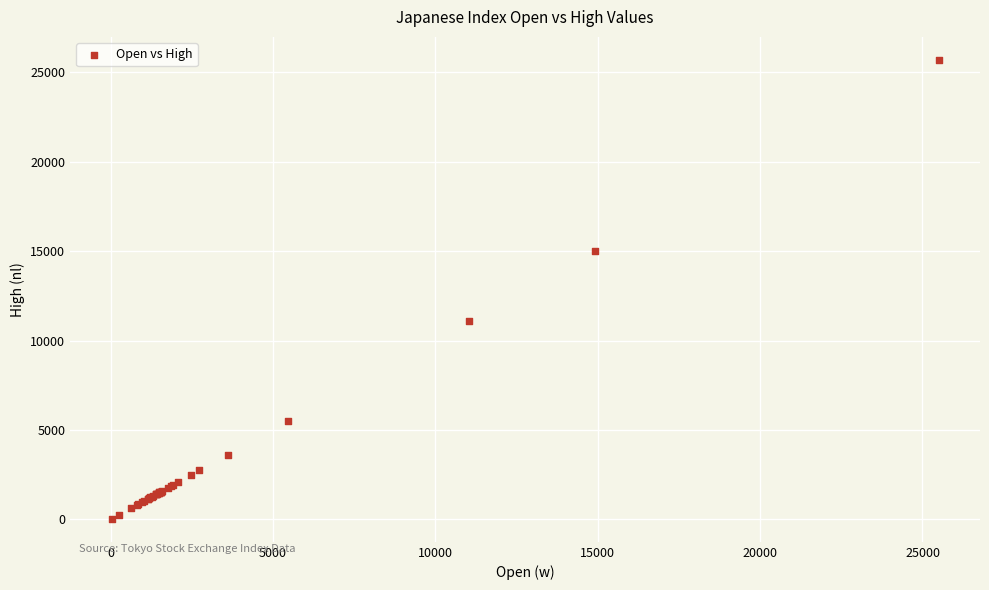

What Y value in the scatter plot is closest to 12866?

11071.9